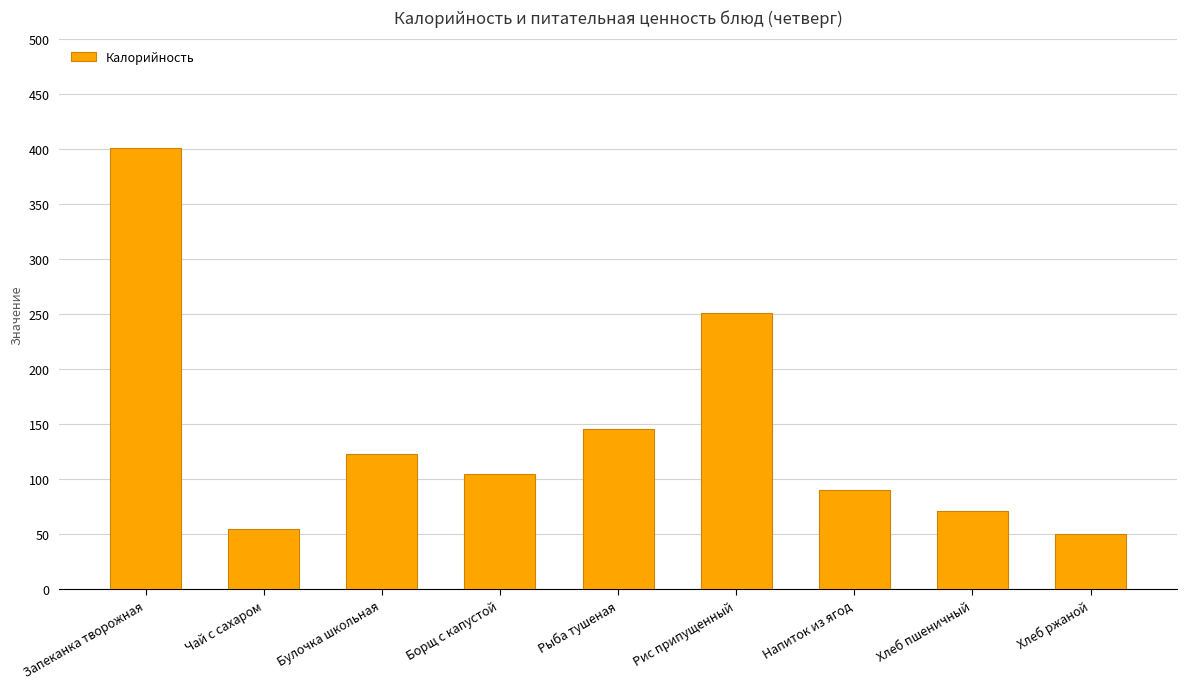

How many data points are less than 105?

4